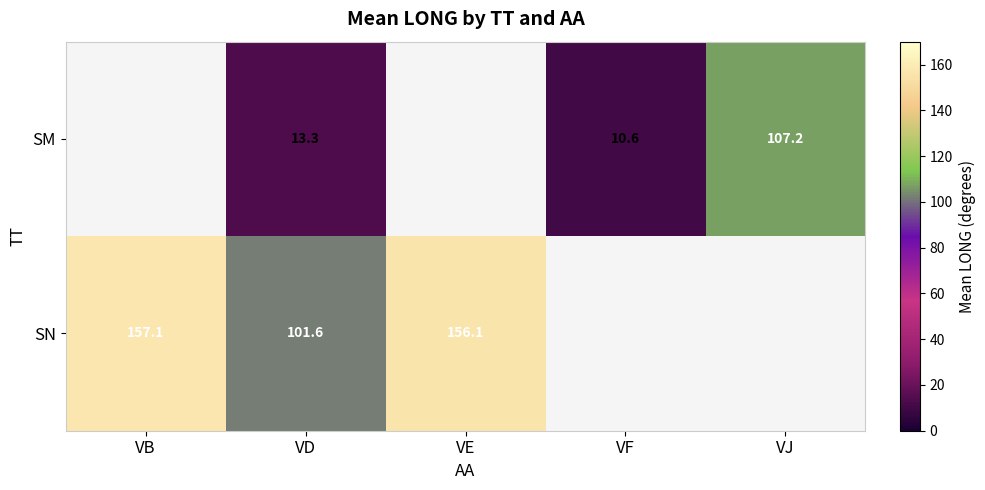

True or false: SN has a value of 172.2 at VD.

False